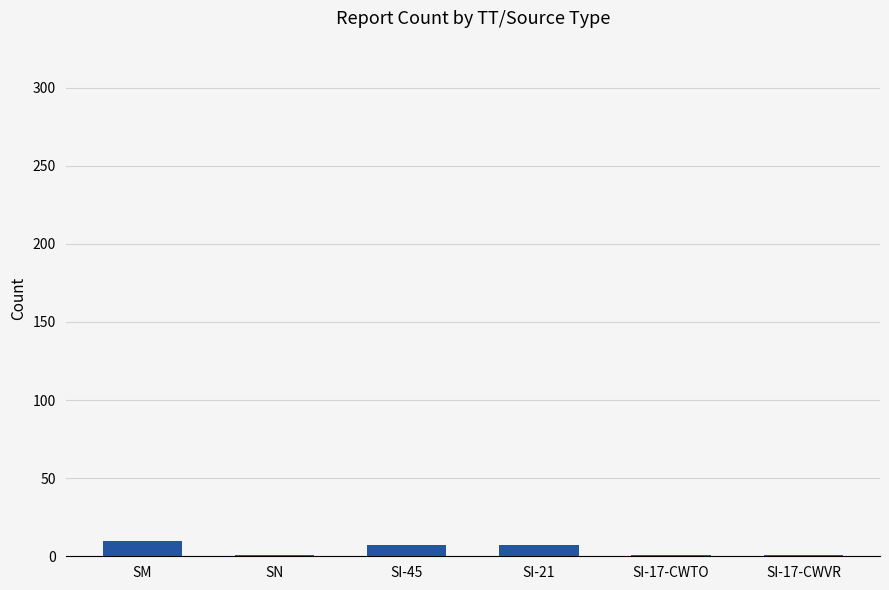

Read the value at SI-45.

7